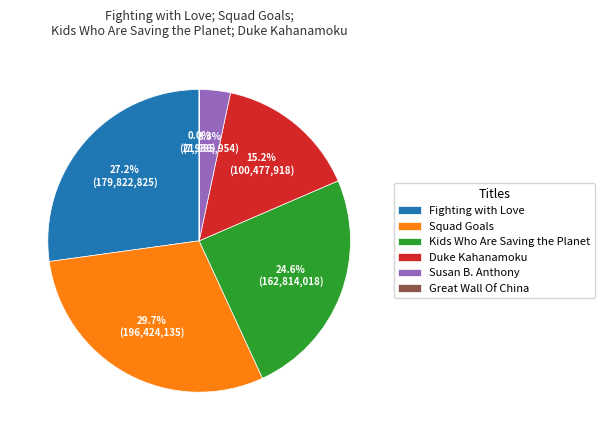

Which category has the biggest portion of the pie?

Squad Goals